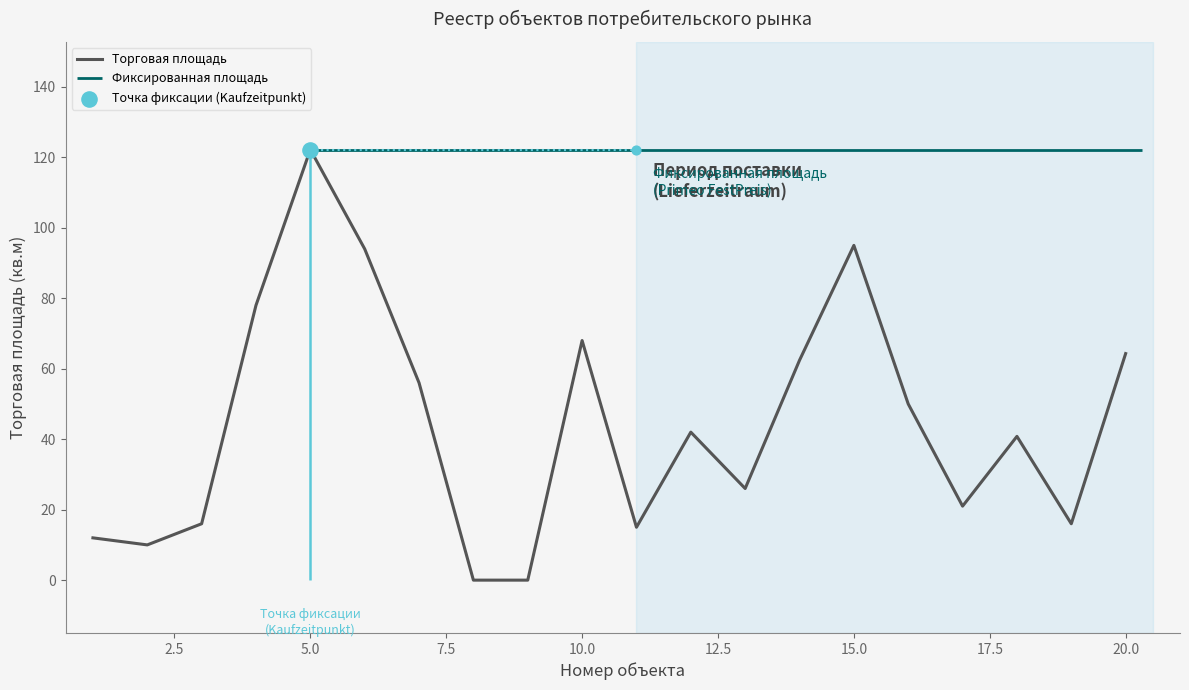

At which label does Торговая площадь reach its peak?

5.0